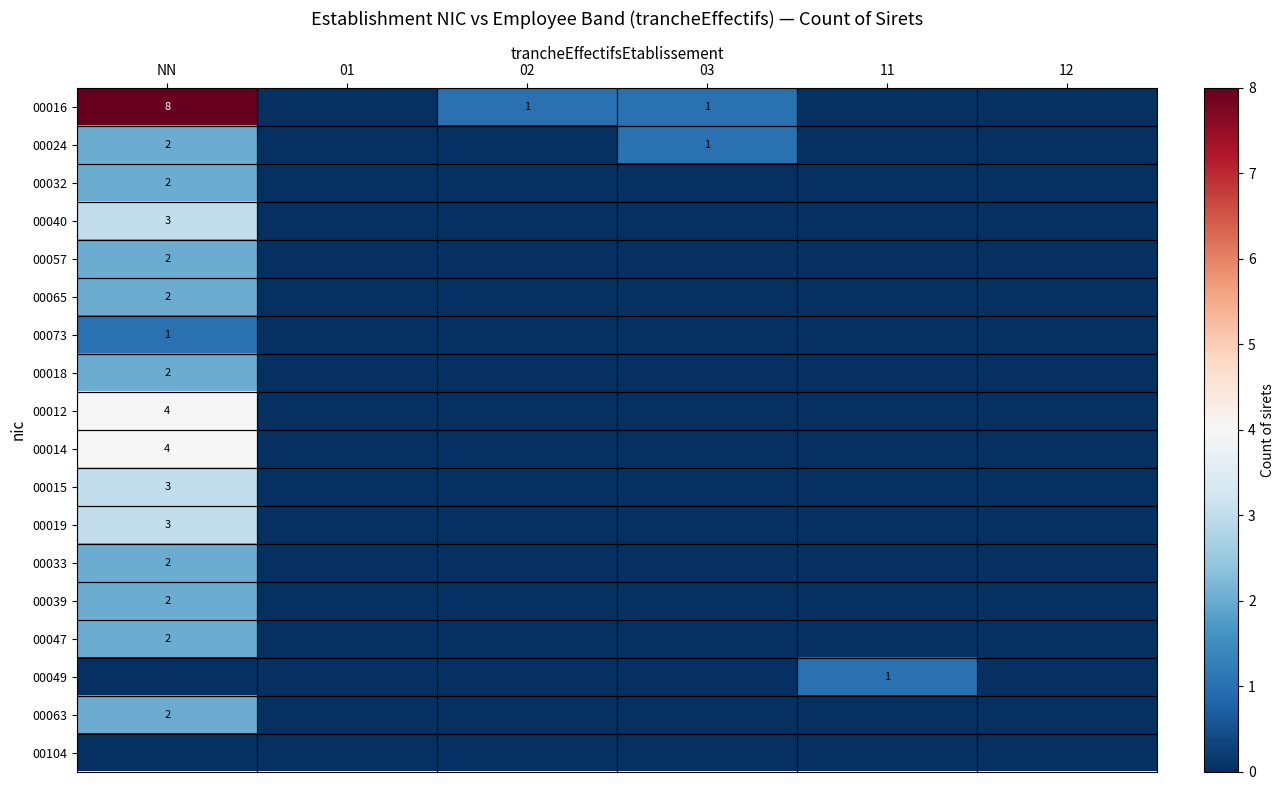

What is the highest value of the 00049 series?

1